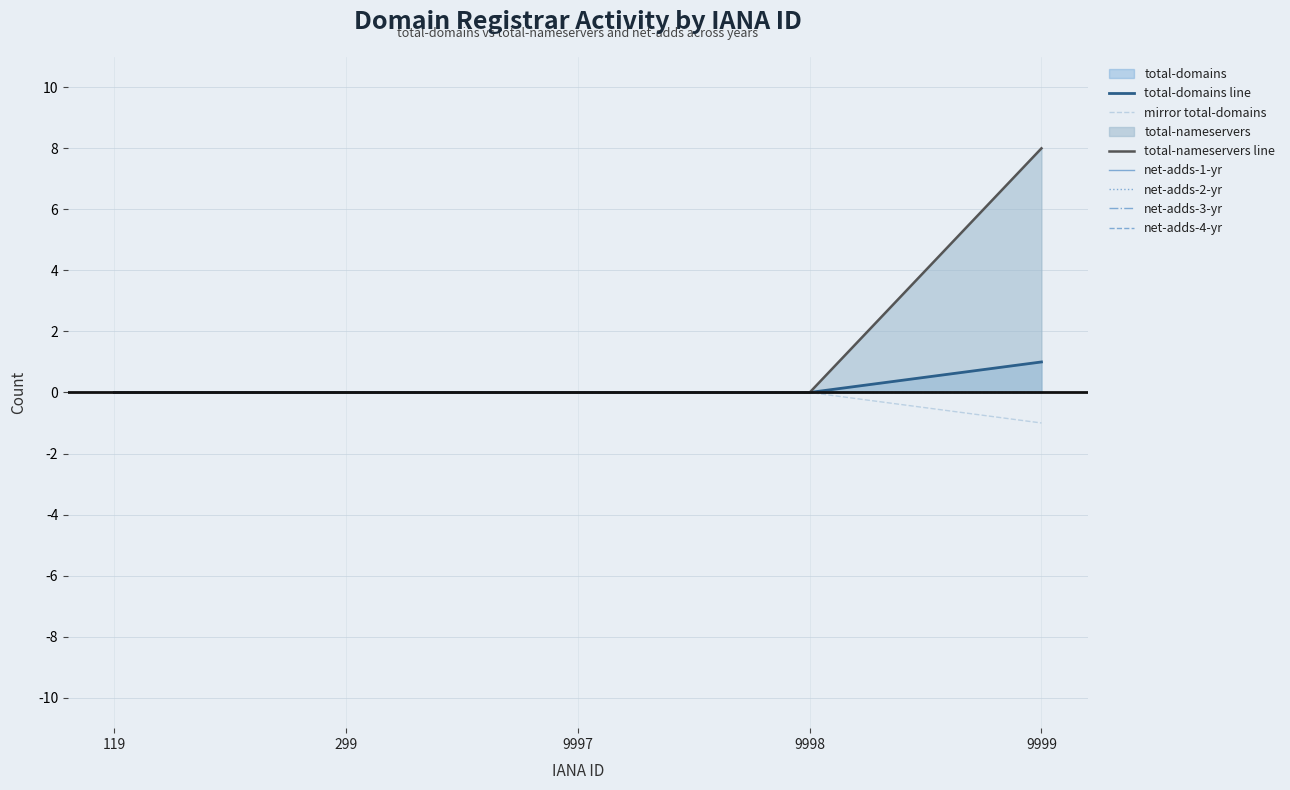

How many lines are shown in the chart?

6